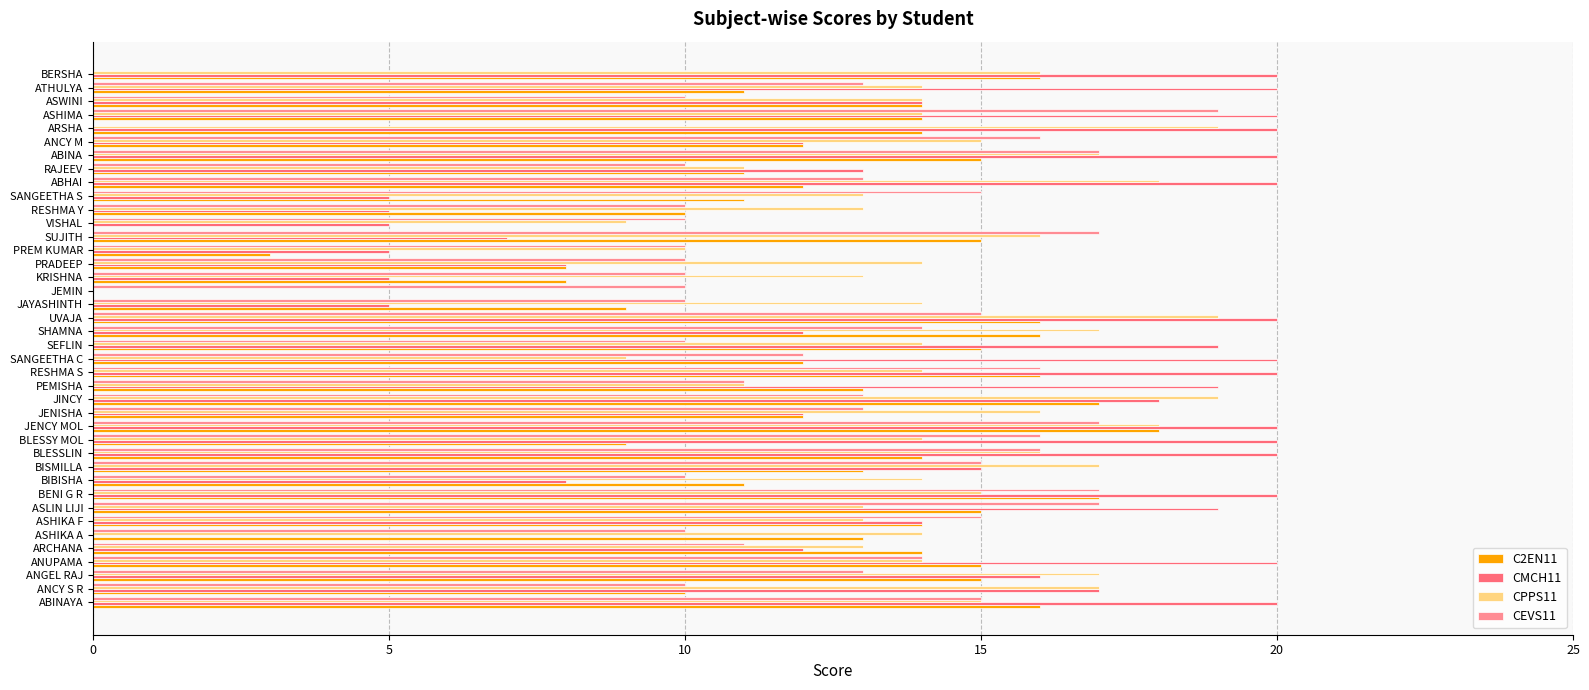

What is the maximum value shown in the chart?

20